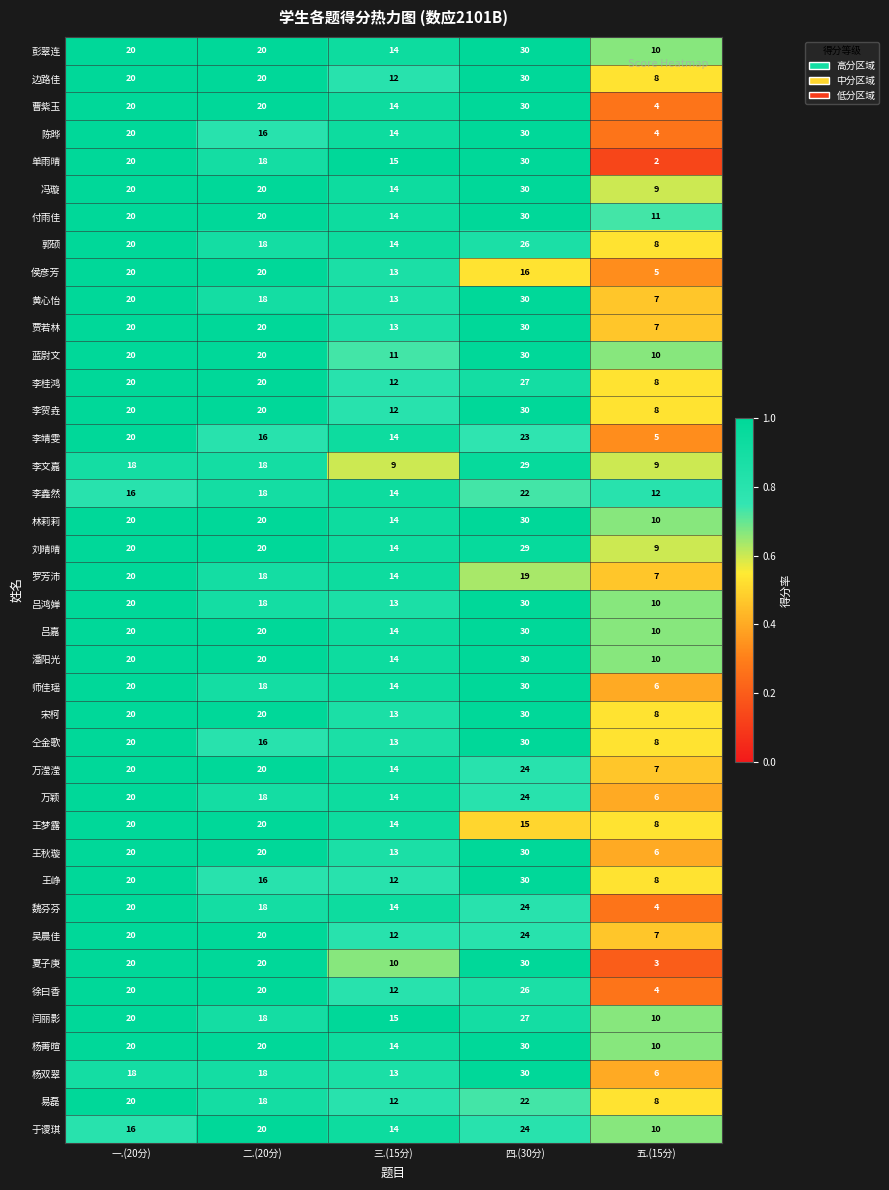

Read the 魏芬芬 value at 一.(20分).

20